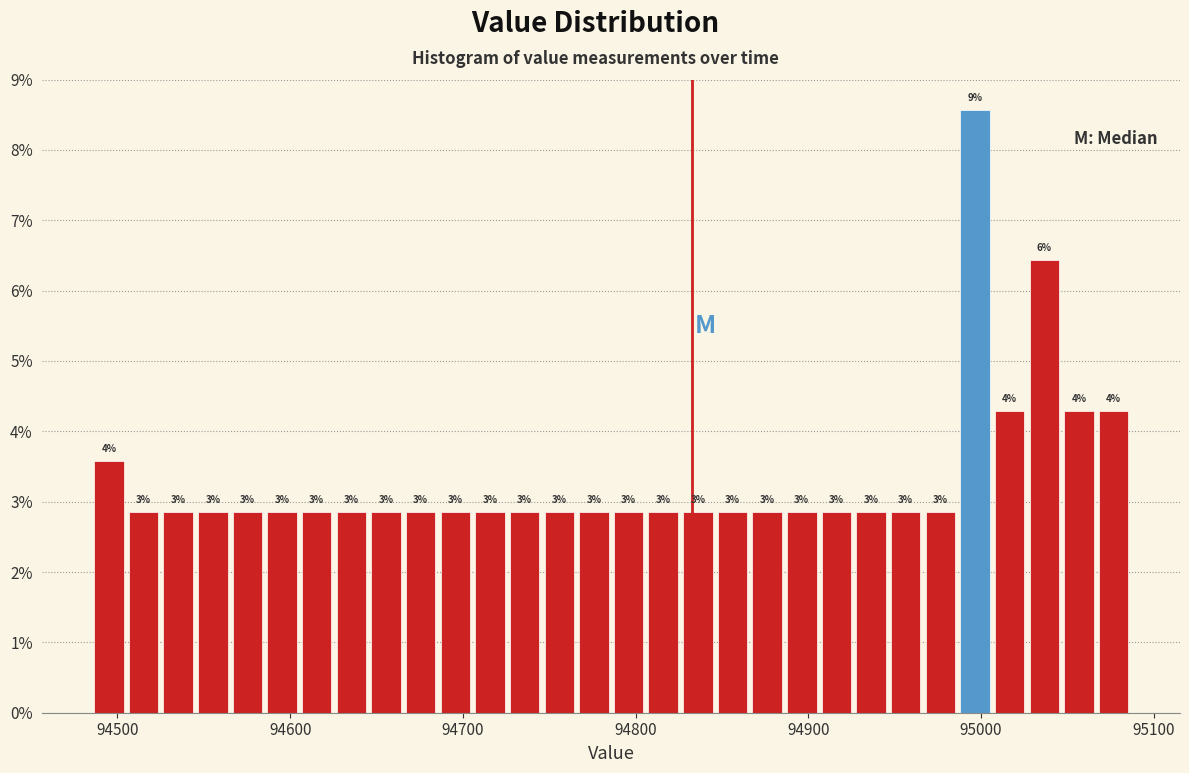

Around what value on the x-axis is the tallest bar? Give the approximate position of its centre, as read against the axis.

95000